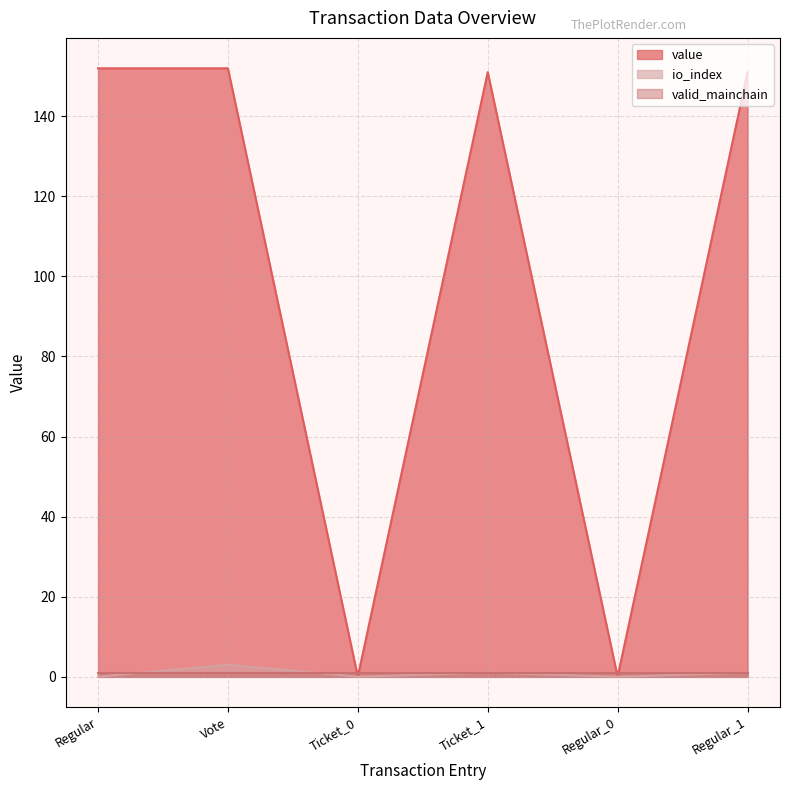

What is the difference between the maximum and second lowest values in the io_index series?

3.0